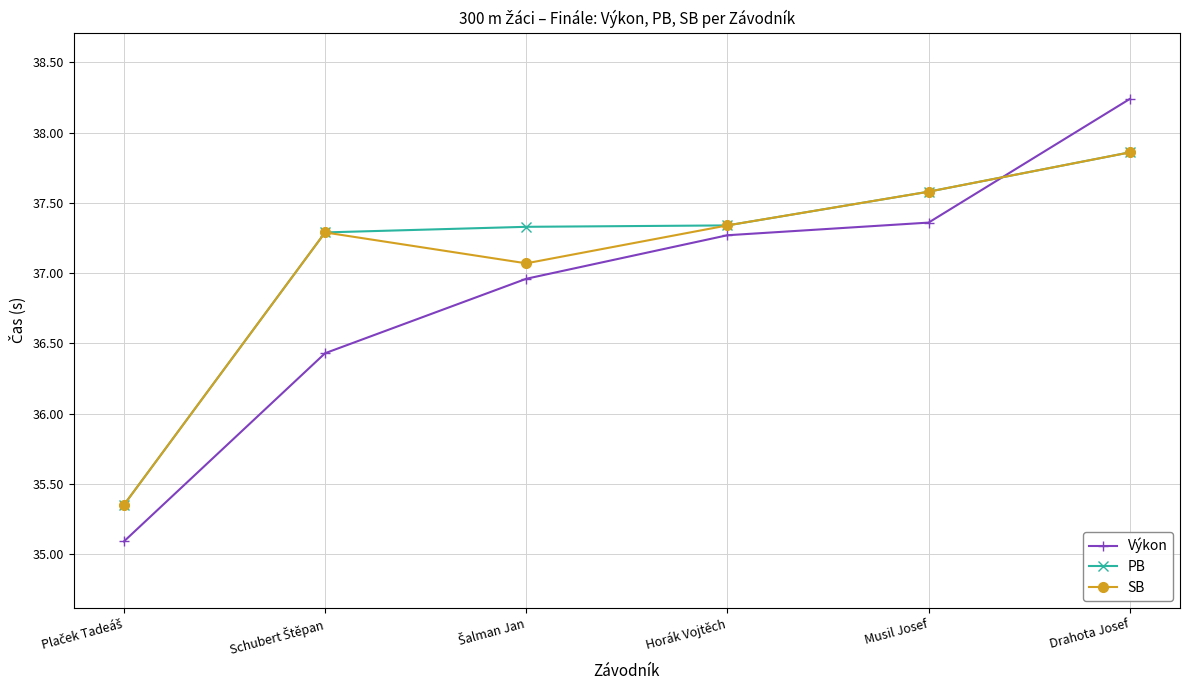

At which label does Výkon first exceed 37?

Horák Vojtěch